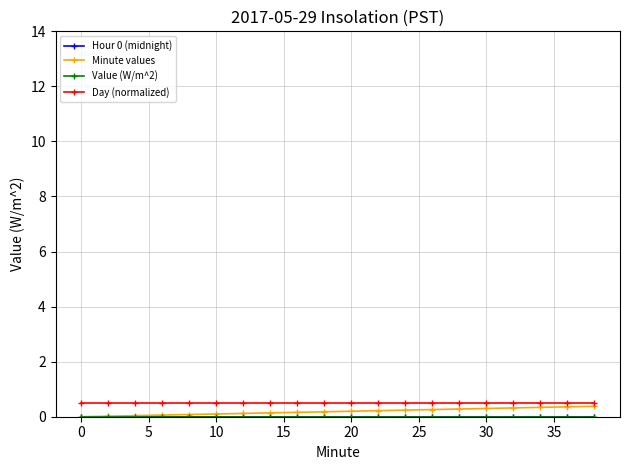

What is the difference between the second highest and minimum values in the Minute values series?

0.4